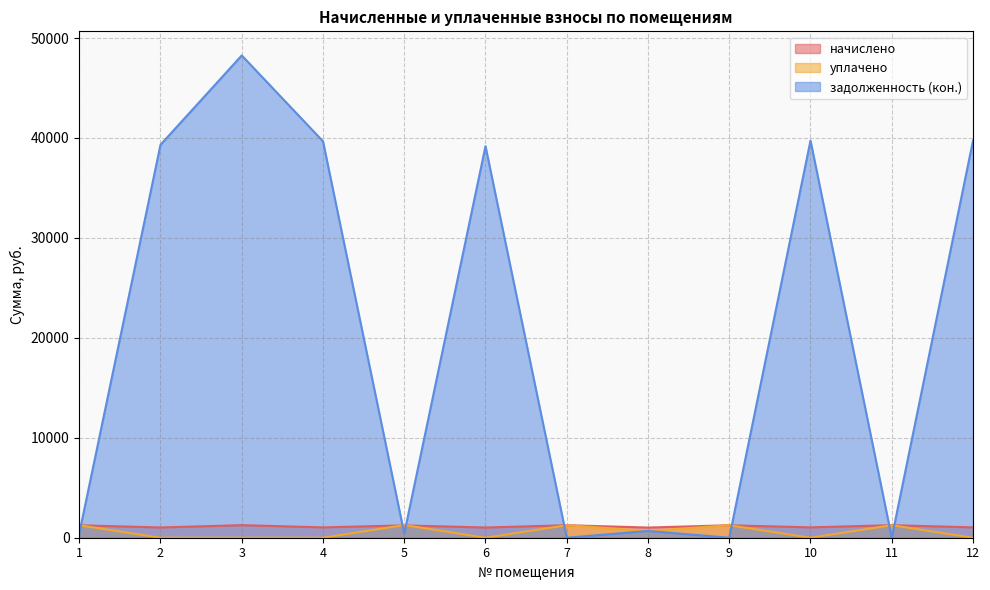

Is it true that начислено equals 394.0 at 4?

False